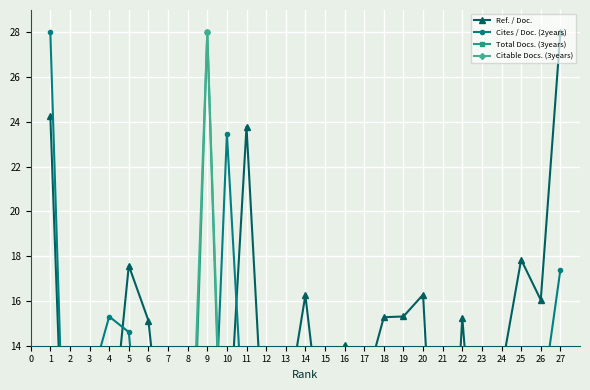

Does the chart have visible grid lines?

Yes